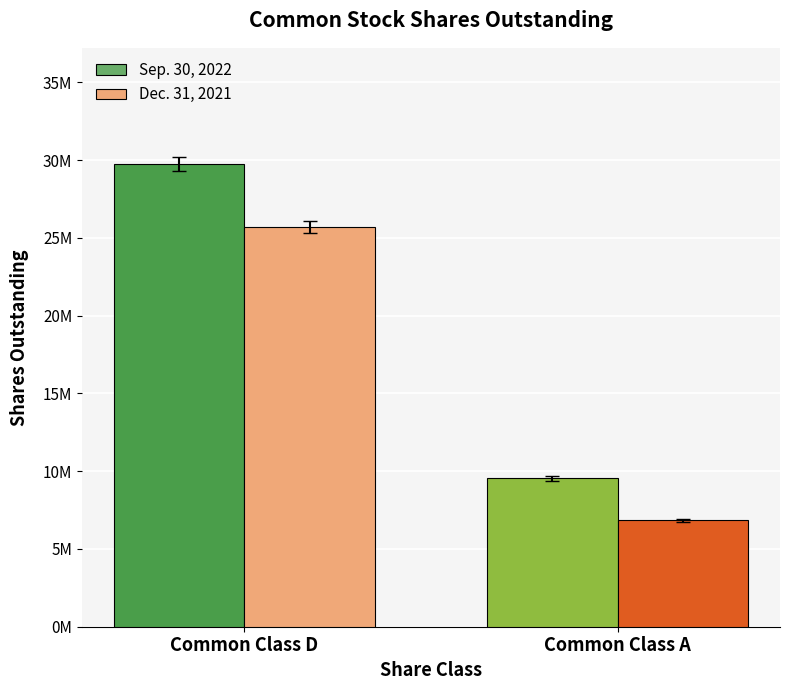

Reading left to right, list all the values displayed in this chart.

Sep. 30, 2022: Common Class D=29775370	Common Class A=9538691
Dec. 31, 2021: Common Class D=25725370	Common Class A=6854576